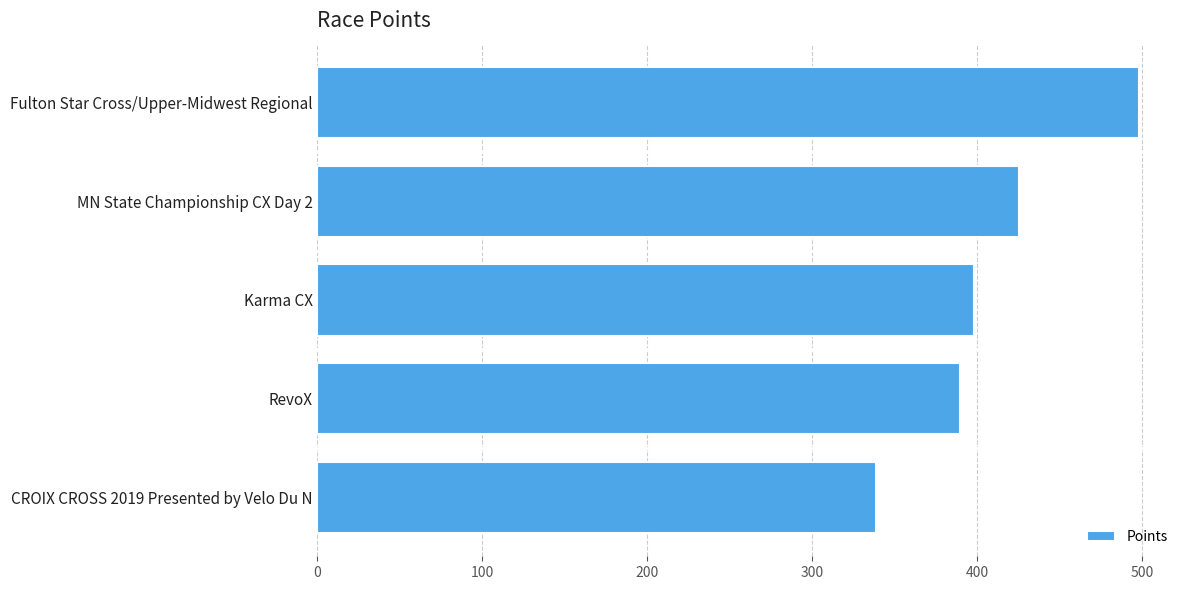

Reading bottom to top, list all the values displayed in this chart.

338.4	389.7	397.9	425.4	498.1